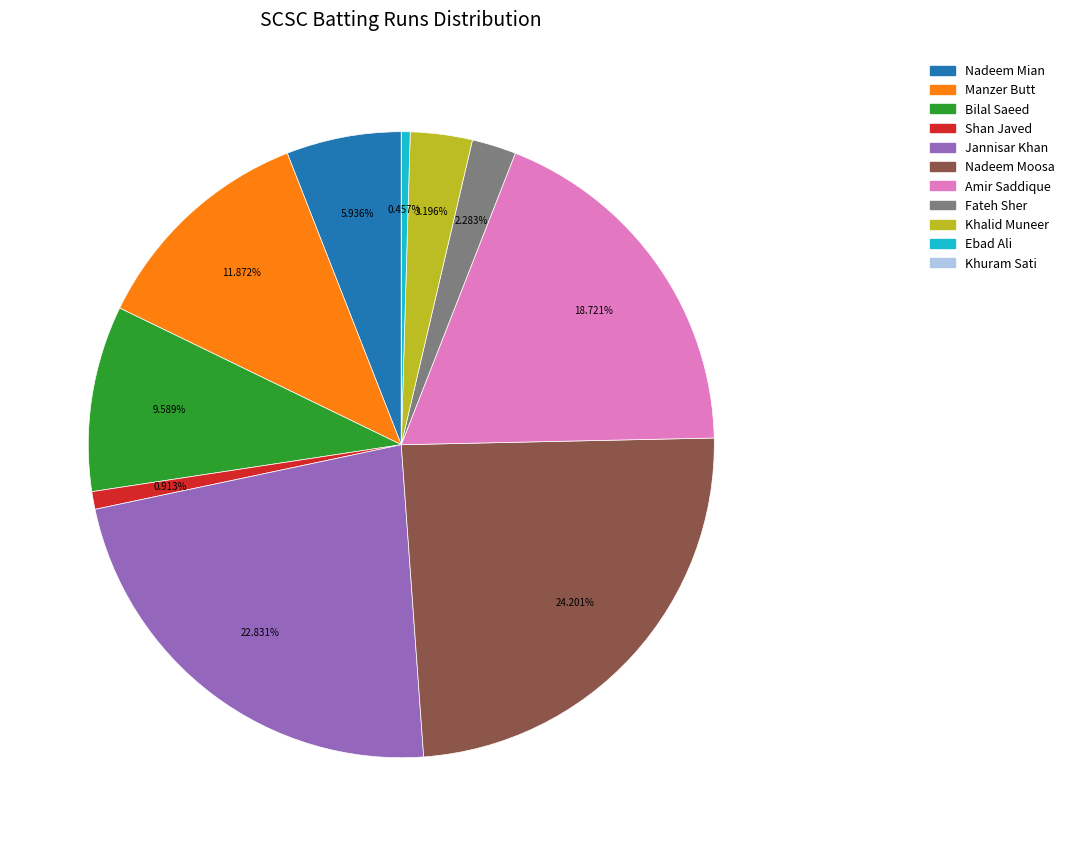

Is there any slice that represents more than half of the pie?

No